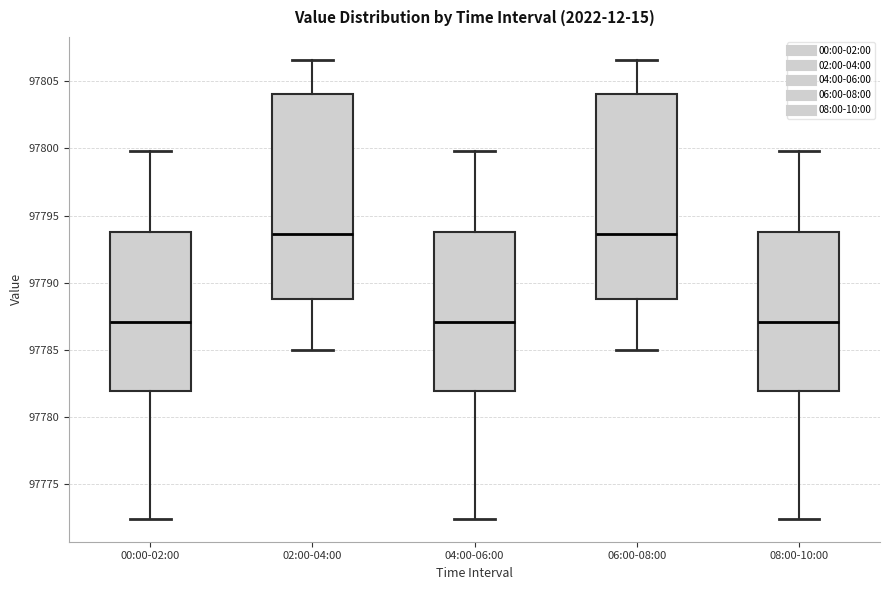

Reading left to right, read every box against the y-axis: the position of its median line, the range the box covers, and the ends of its whiskers. The values are not printed on the chart, so give them approximately, as read against the axis.

00:00-02:00: median 97787.0, box 97782.0 to 97794.0, whiskers 97772.5 to 97800.0
02:00-04:00: median 97793.5, box 97789.0 to 97804.0, whiskers 97785.0 to 97806.5
04:00-06:00: median 97787.0, box 97782.0 to 97794.0, whiskers 97772.5 to 97800.0
06:00-08:00: median 97793.5, box 97789.0 to 97804.0, whiskers 97785.0 to 97806.5
08:00-10:00: median 97787.0, box 97782.0 to 97794.0, whiskers 97772.5 to 97800.0